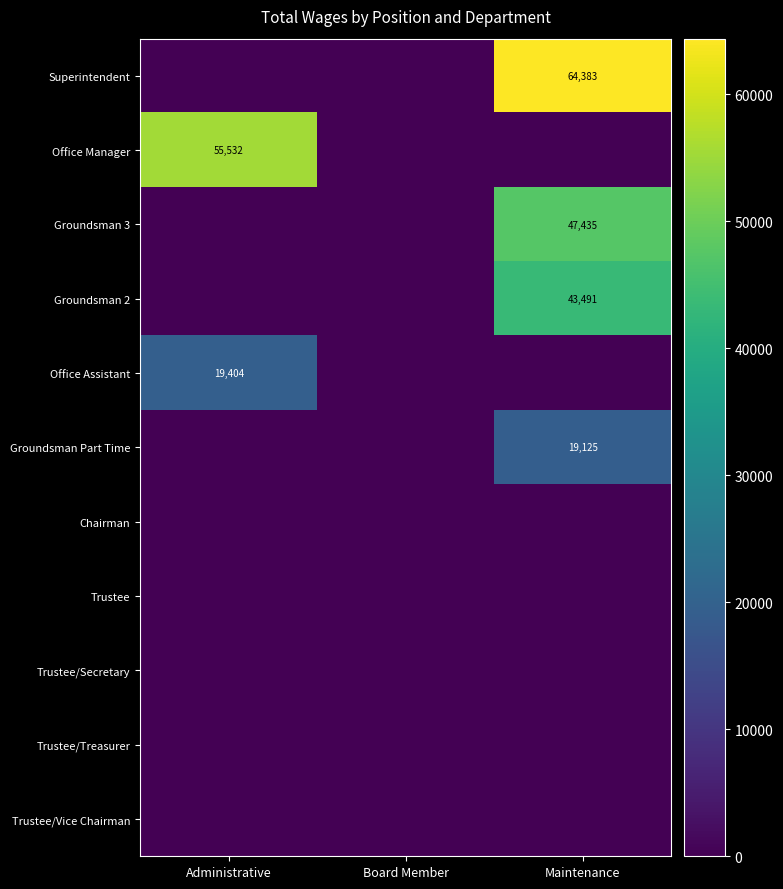

The Groundsman 2 series shows 43491 at Maintenance. True or false?

True